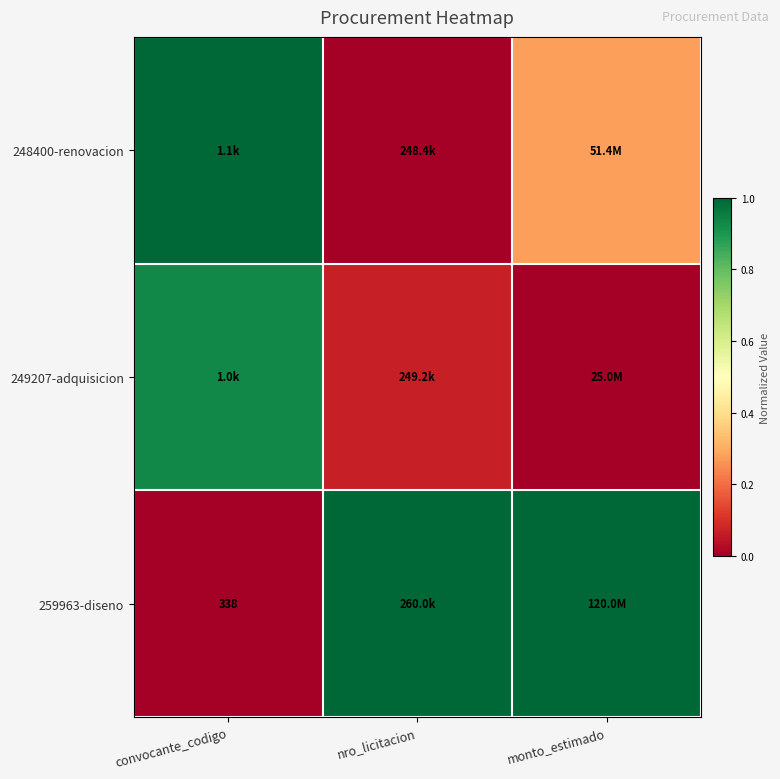

Rank the series by their average value, from highest to lowest.

259963-diseno, 248400-renovacion, 249207-adquisicion